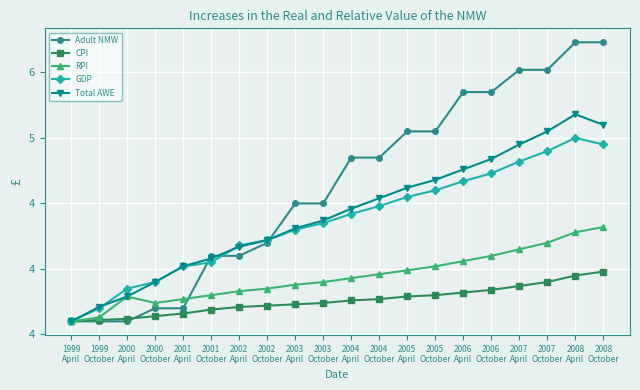

Rank the series at 2008
October from lowest to highest value.

CPI, RPI, GDP, Total AWE, Adult NMW